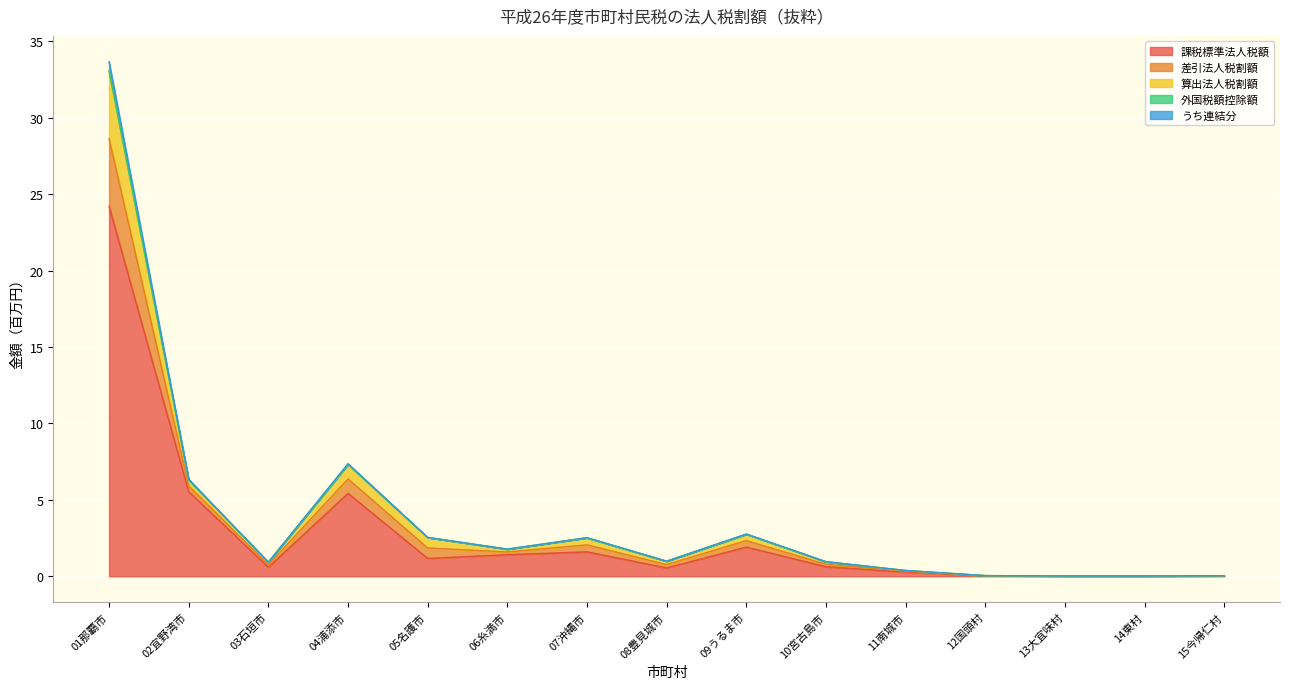

At which category is the sum across all series the highest?

01那覇市